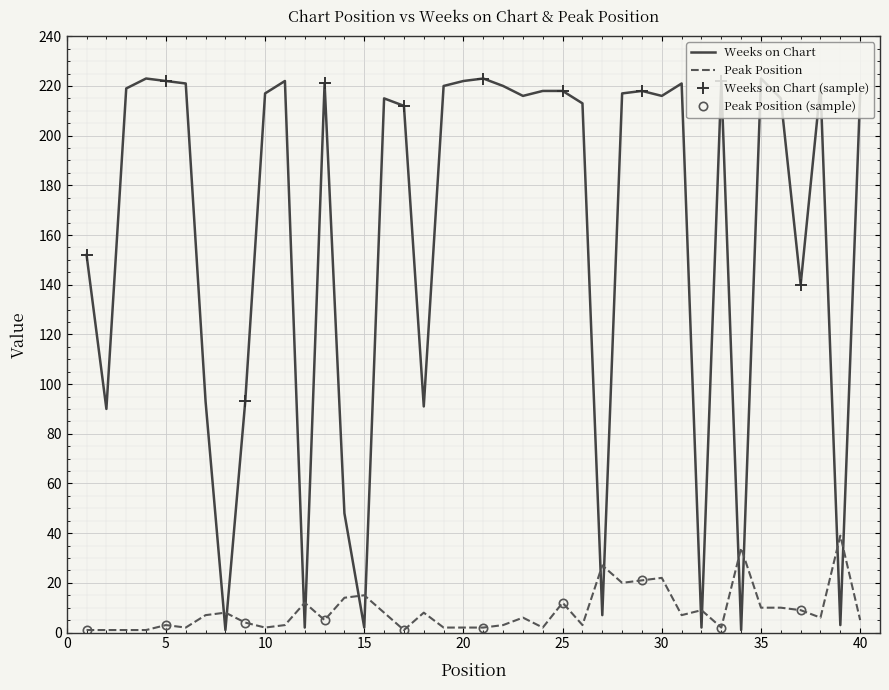

Rank the series by their average value, from lowest to highest.

Peak Position, Weeks on Chart